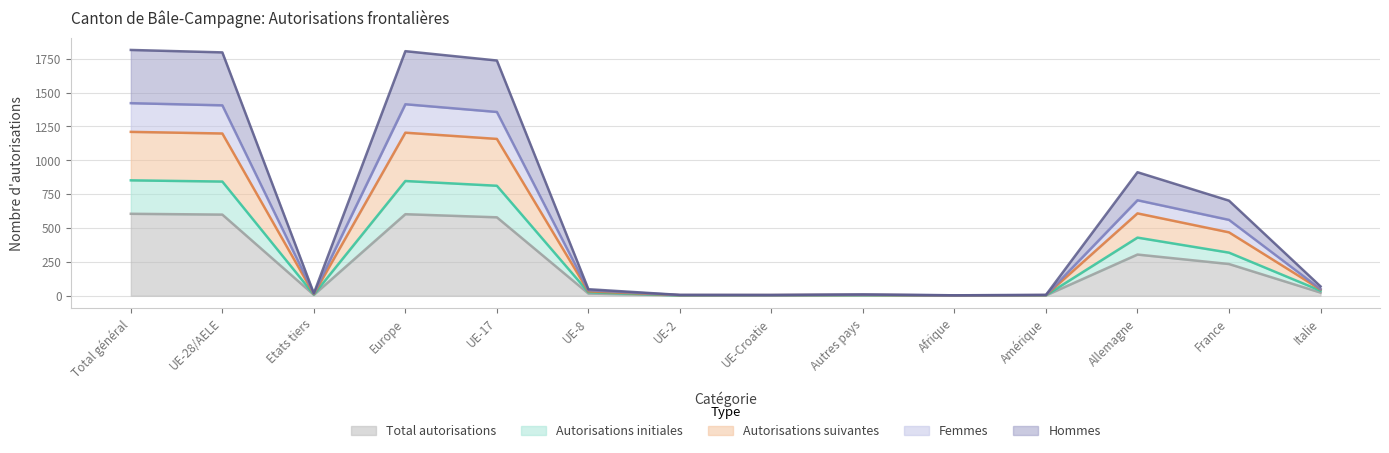

True or false: Autorisations suivantes and Total autorisations intersect in this chart.

False